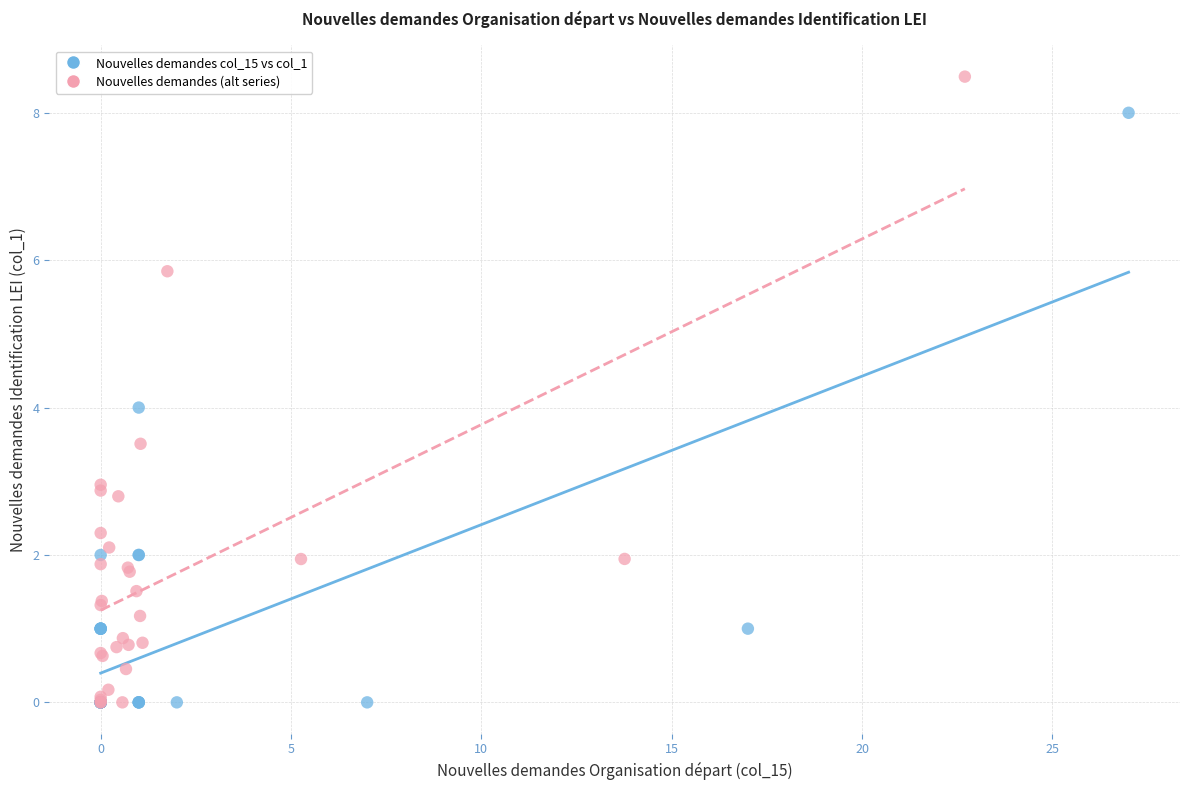

What are all the series names shown in the legend?

Nouvelles demandes col_15 vs col_1, Nouvelles demandes (alt series)